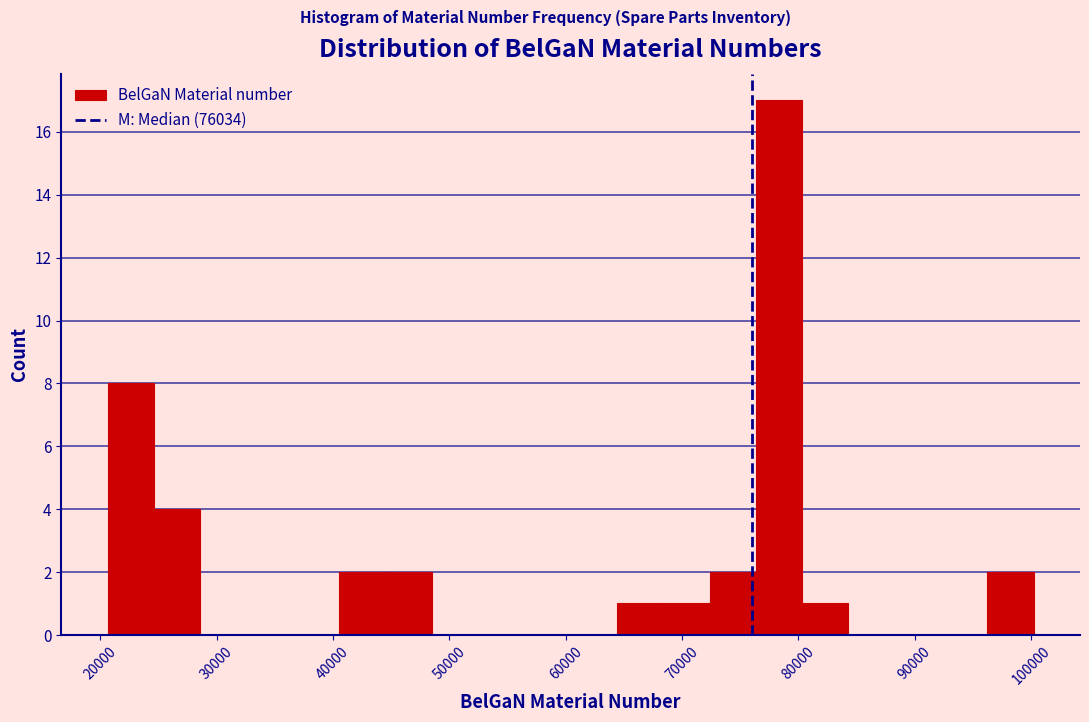

Around what value on the x-axis is the tallest bar? Give the approximate position of its centre, as read against the axis.

78000